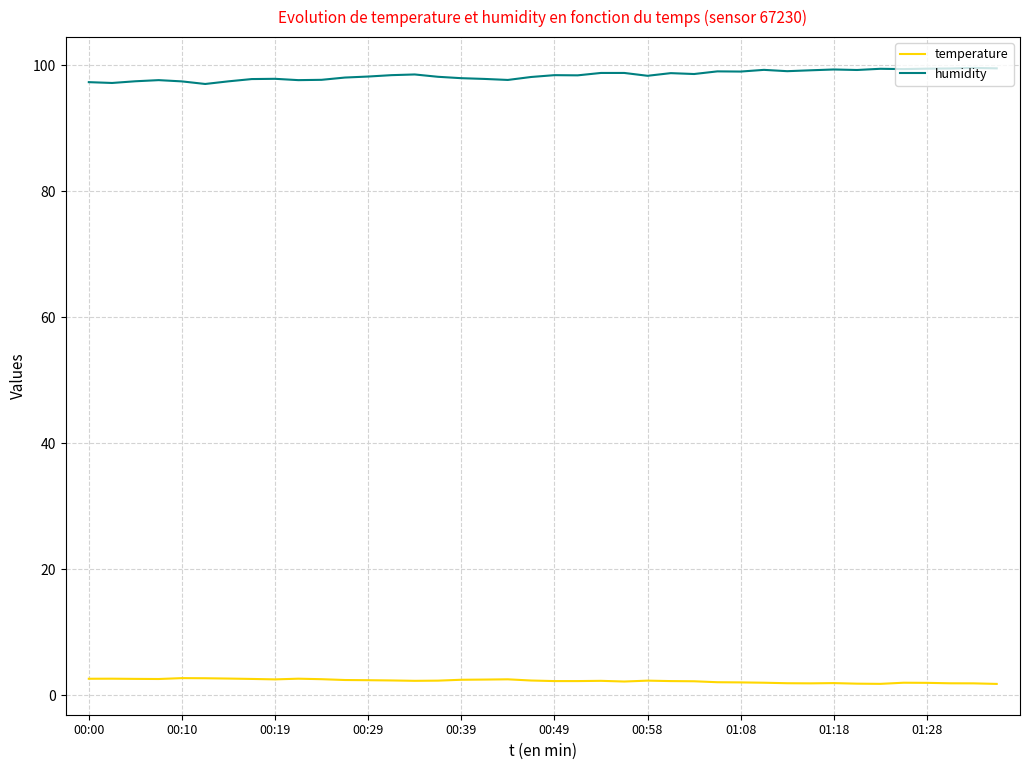

What is the maximum value for temperature?

2.8